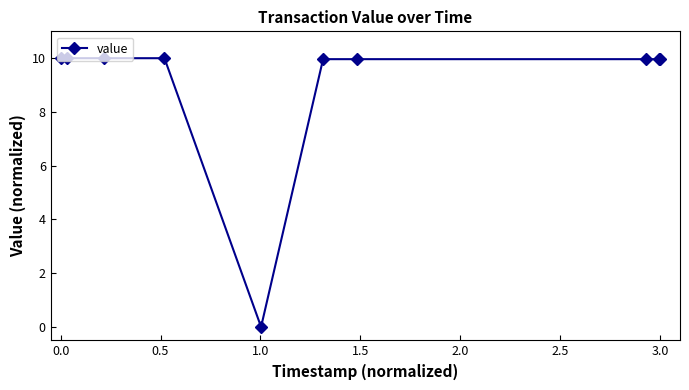

What is the value of the 1st point from the left?

10.0